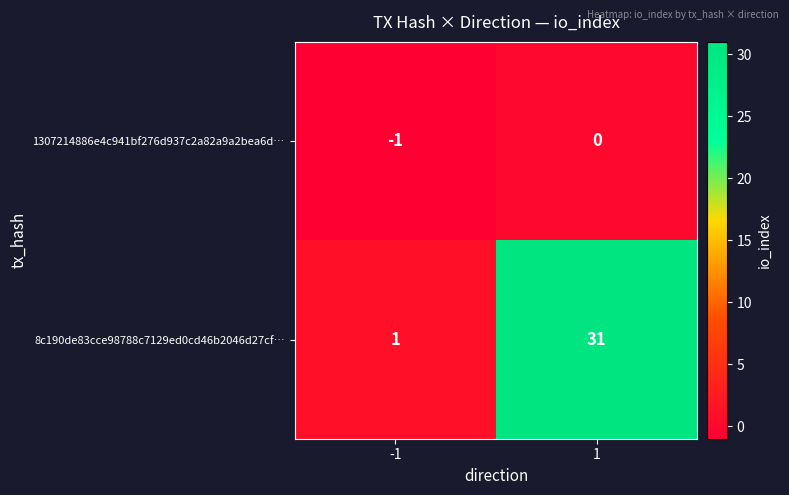

At which category does the chart reach its minimum across all series?

-1